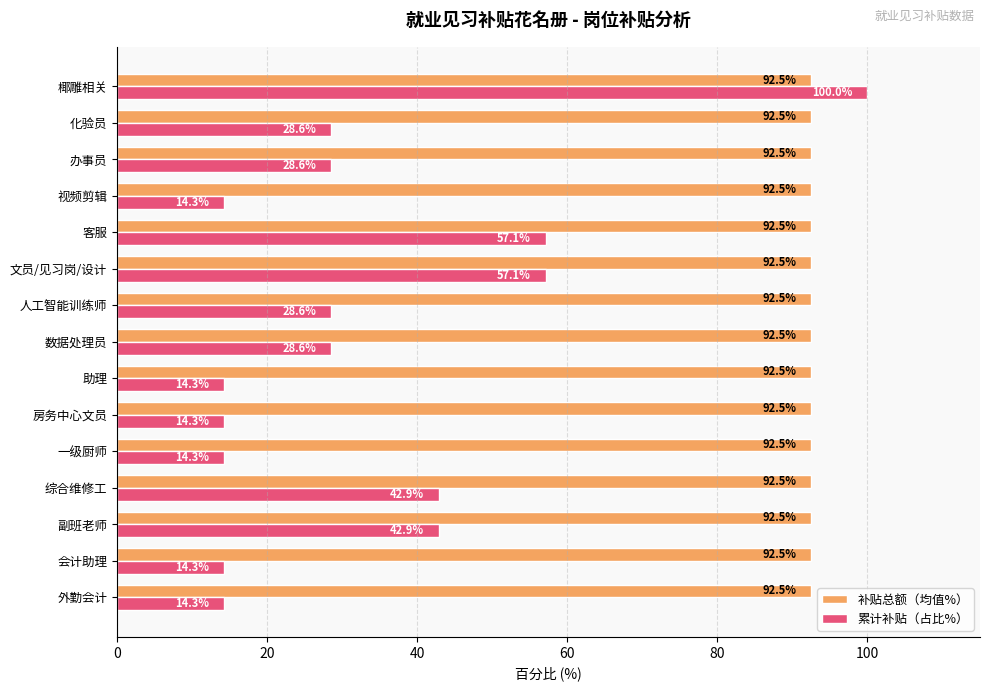

Which series has the largest range (max minus min)?

累计补贴（占比%）